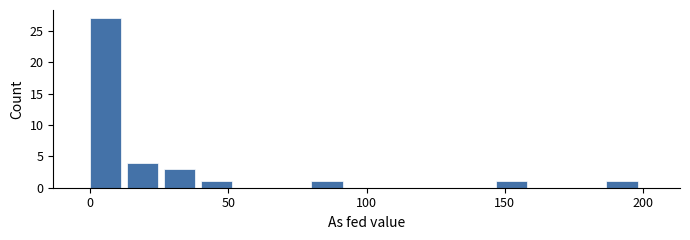

Read against the x-axis, roughly where is the centre of the tallest bar?

5